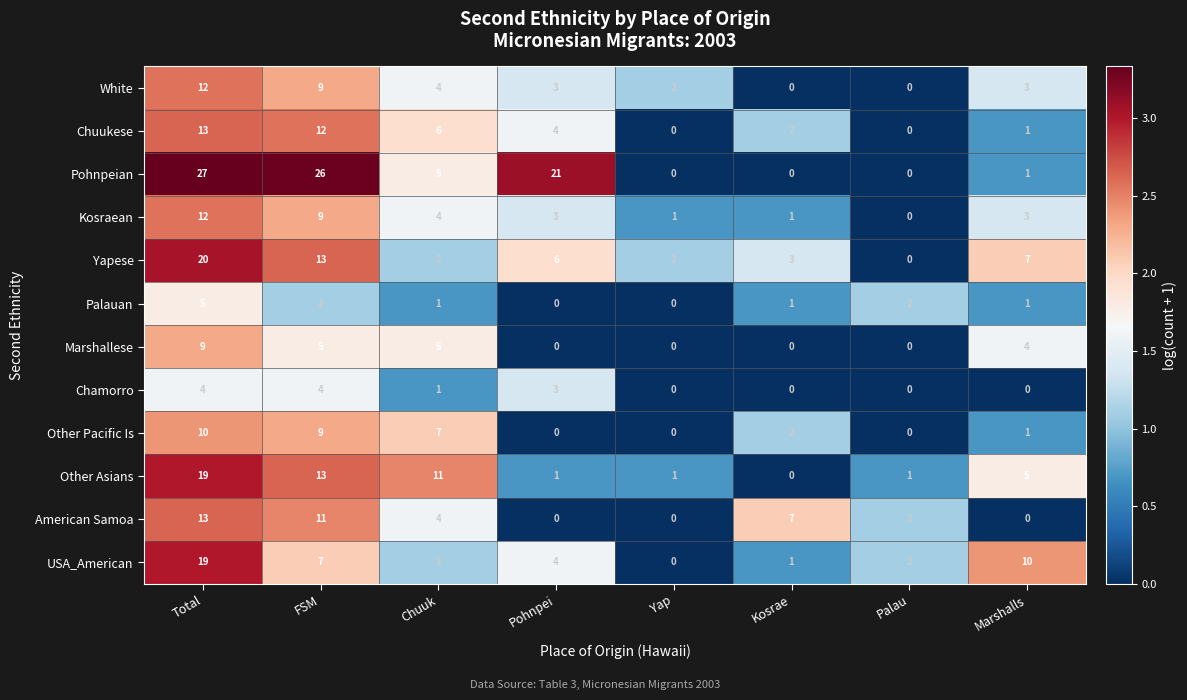

Which series has the widest spread of values?

Pohnpeian